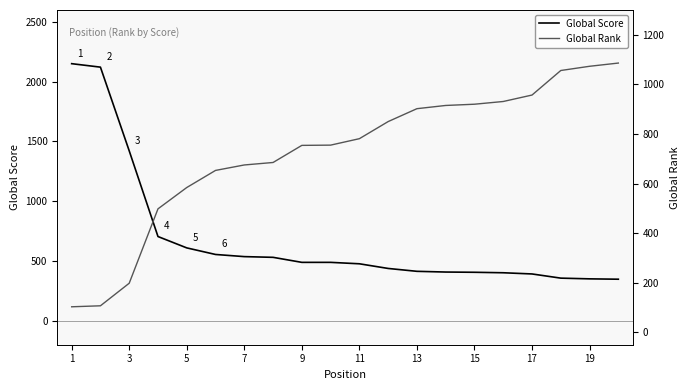

List the series in order of their overall mean, highest first.

Global Rank, Global Score